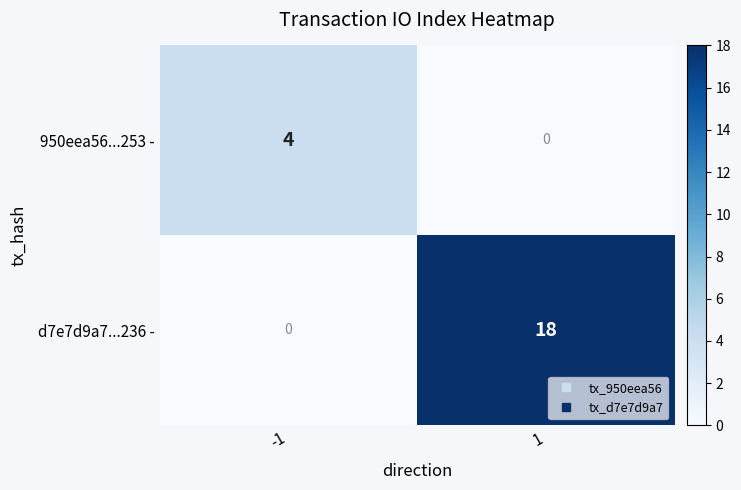

What is the difference between the maximum and minimum values in the 950eea56...253 - series?

4